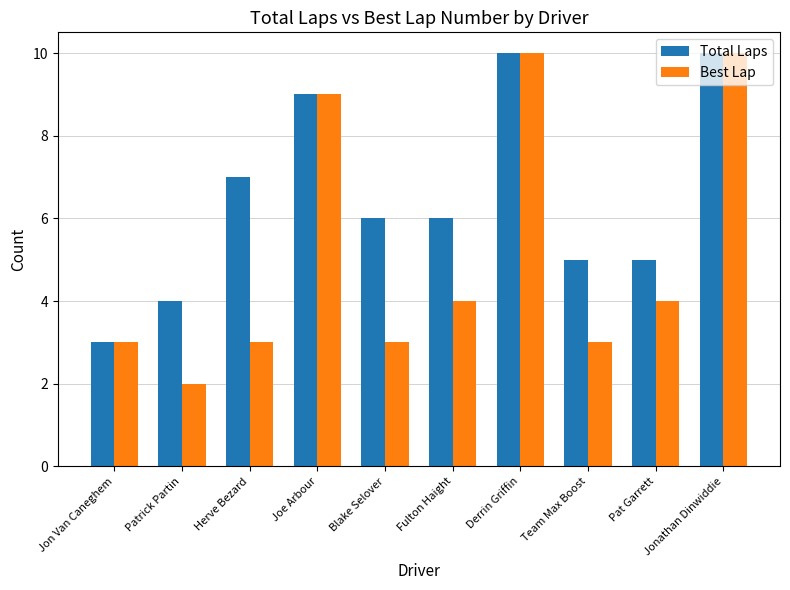

Reading left to right, what are all the values shown in this chart?

Total Laps: Jon Van Caneghem=3	Patrick Partin=4	Herve Bezard=7	Joe Arbour=9	Blake Selover=6	Fulton Haight=6	Derrin Griffin=10	Team Max Boost=5	Pat Garrett=5	Jonathan Dinwiddie=10
Best Lap: Jon Van Caneghem=3	Patrick Partin=2	Herve Bezard=3	Joe Arbour=9	Blake Selover=3	Fulton Haight=4	Derrin Griffin=10	Team Max Boost=3	Pat Garrett=4	Jonathan Dinwiddie=10